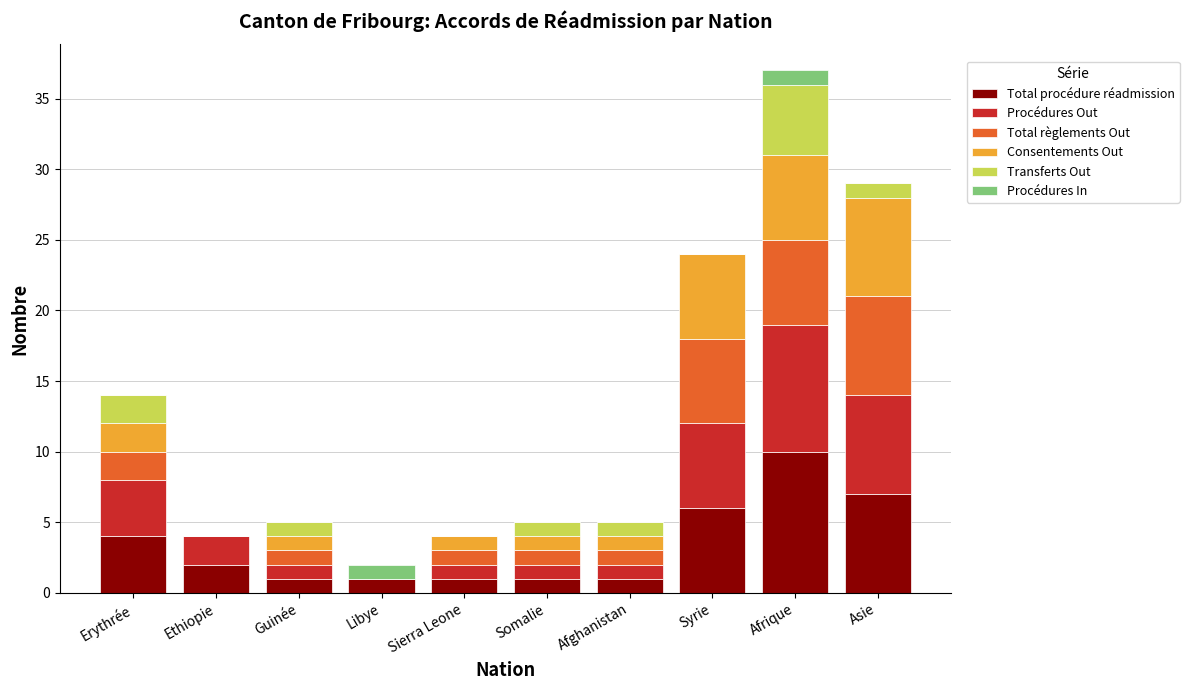

What is the total value across all series at Sierra Leone?

4